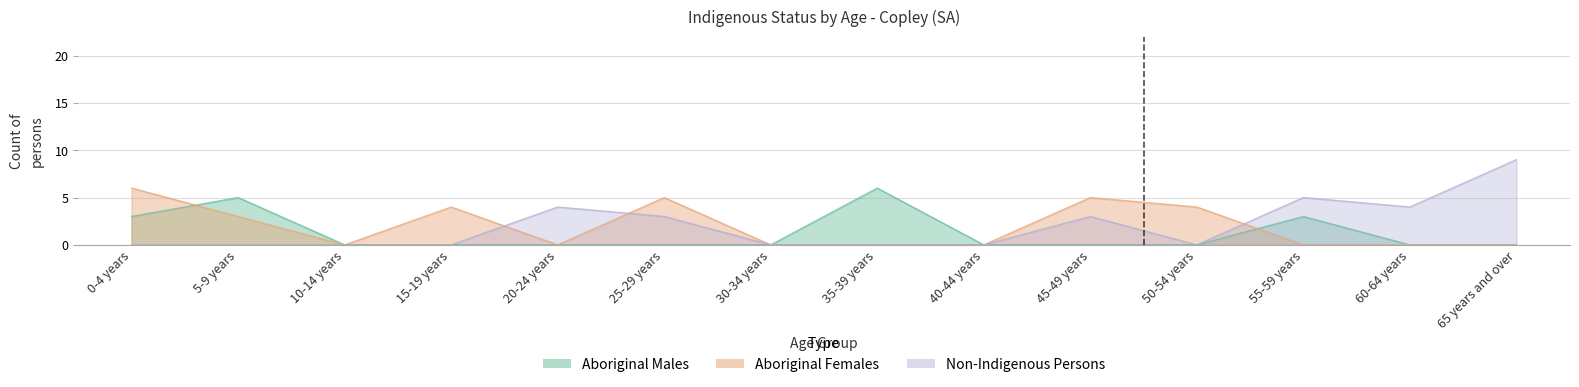

True or false: Aboriginal Females has a value of 2 at 60-64 years.

False